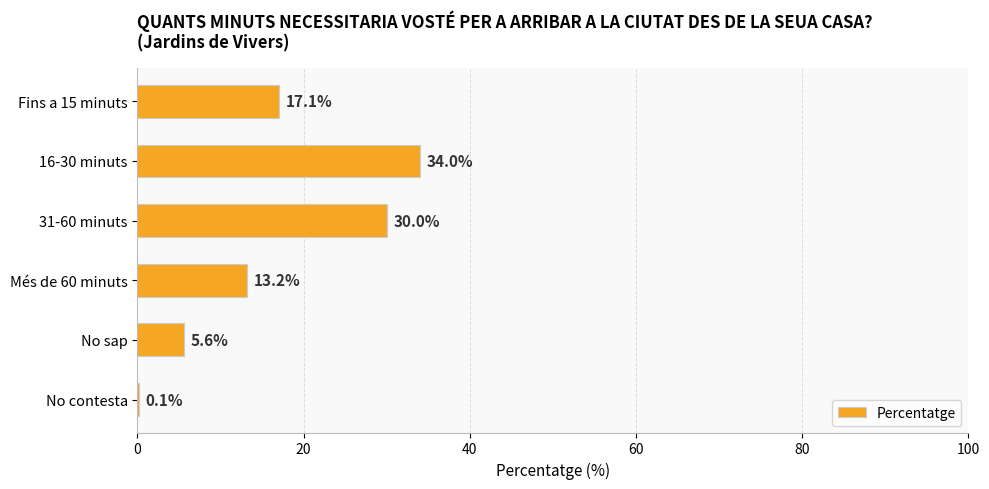

Reading top to bottom, extract all data points from this chart.

Fins a 15 minuts=17.1	16-30 minuts=34.0	31-60 minuts=30.0	Més de 60 minuts=13.2	No sap=5.6	No contesta=0.1